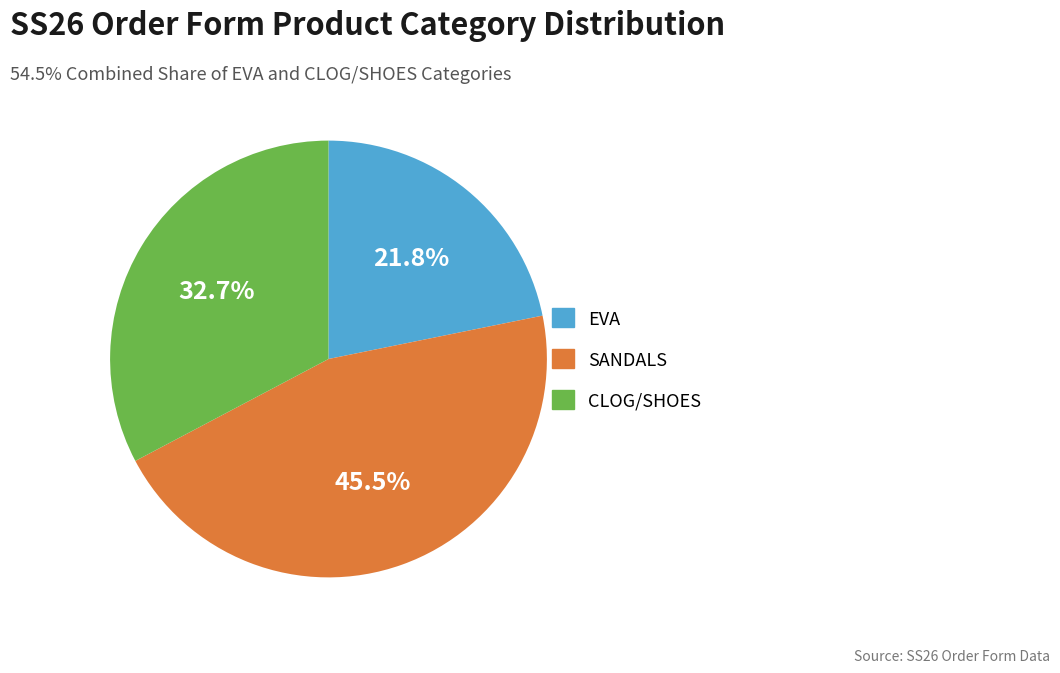

What percentage is NOT represented by EVA?

78.2%